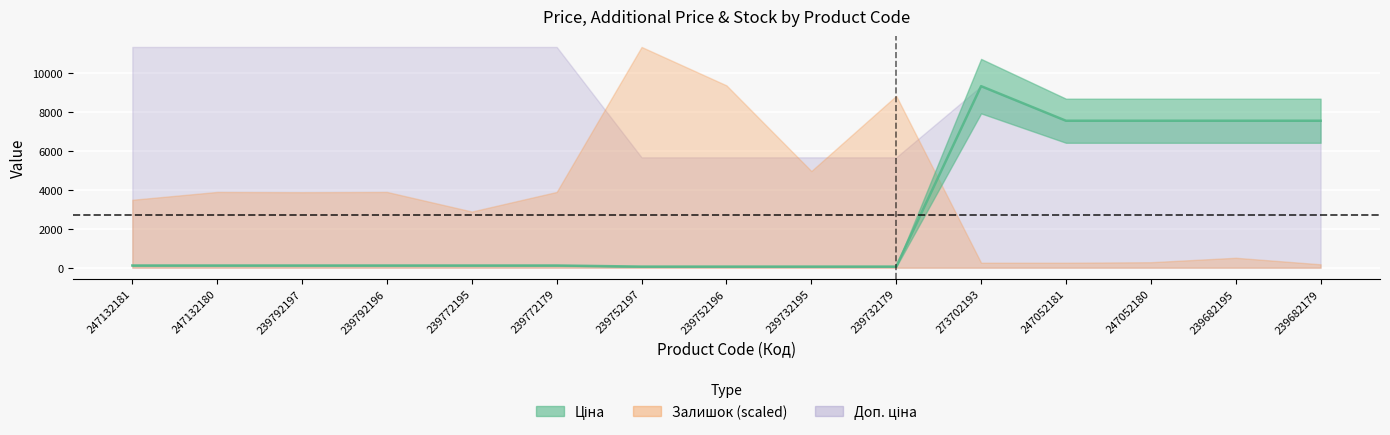

Which has a higher value, 247132180 or 239772179?

247132180